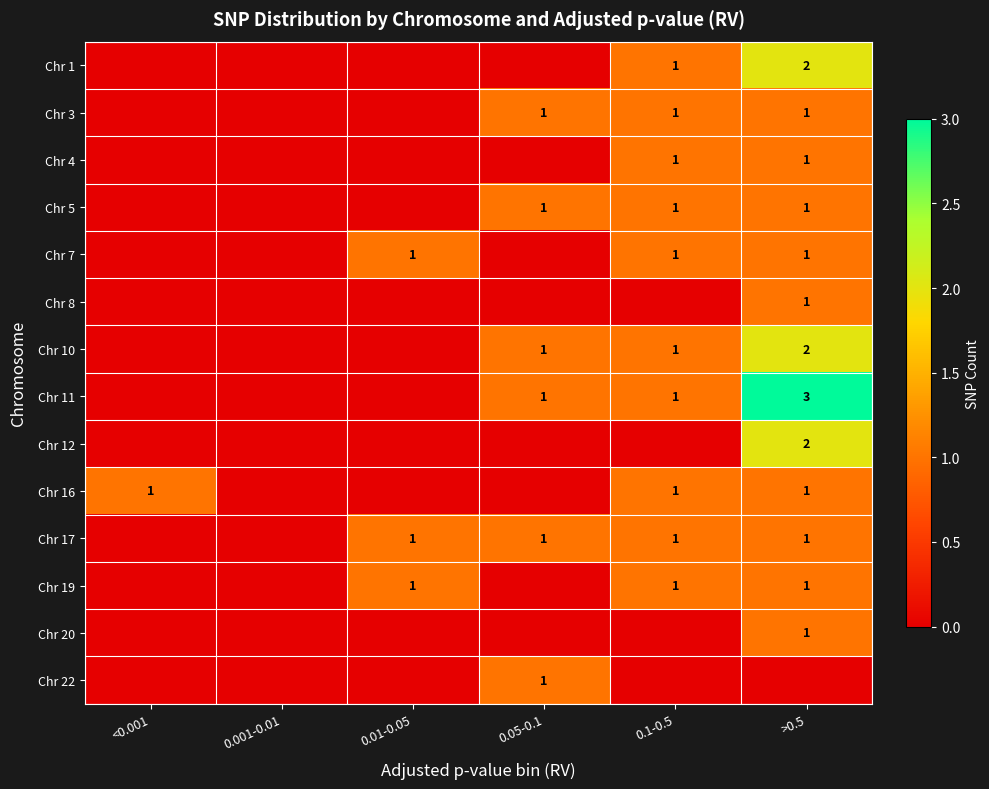

True or false: Chr 7 has a value of 1 at >0.5.

True